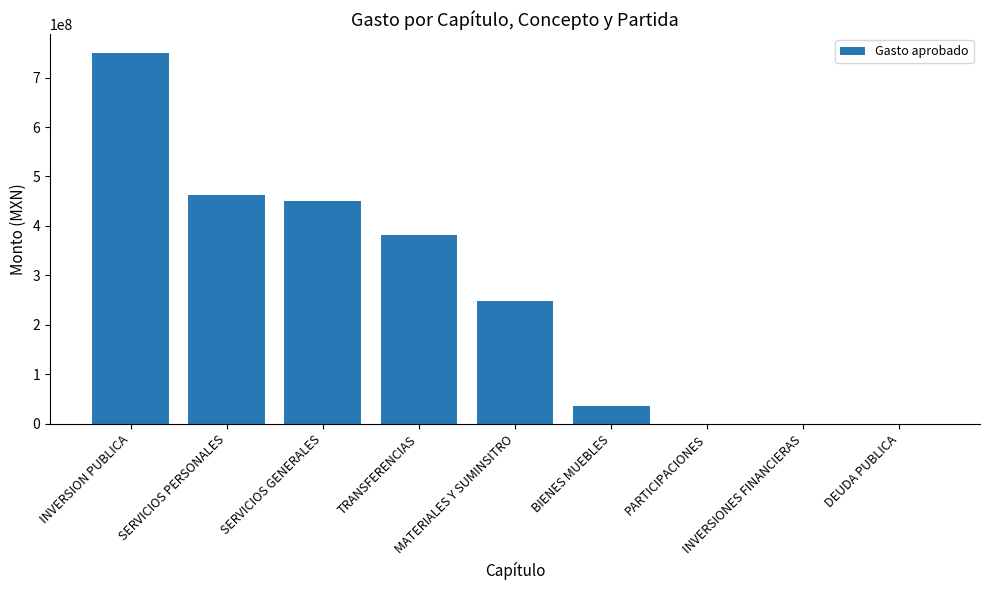

Where does the data first go above 247562145?

INVERSION PUBLICA